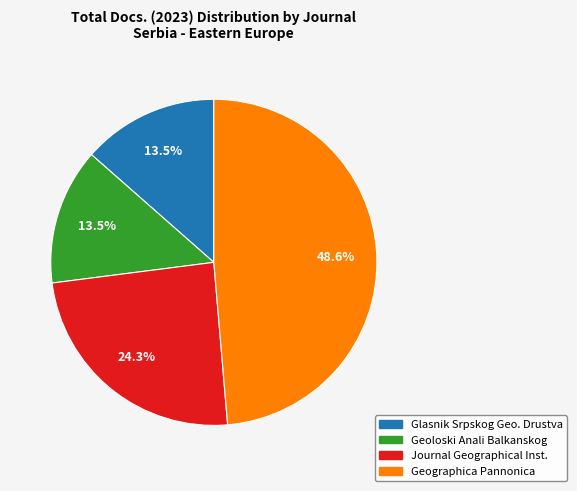

Is there a majority slice in this chart?

No